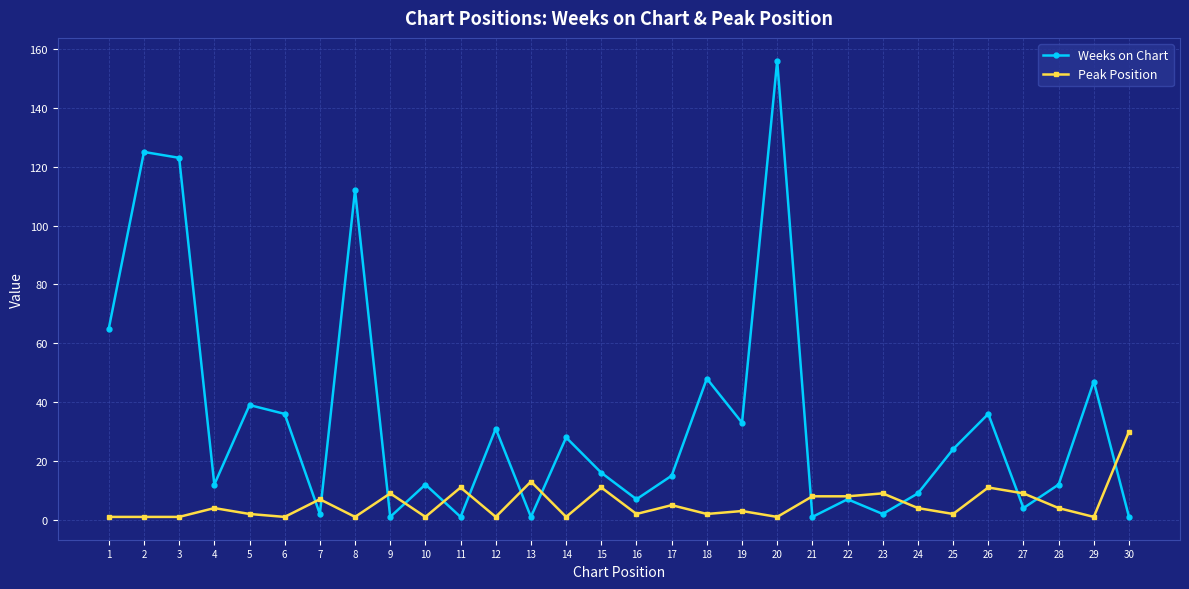

How many data points in Peak Position are less than 4?

15